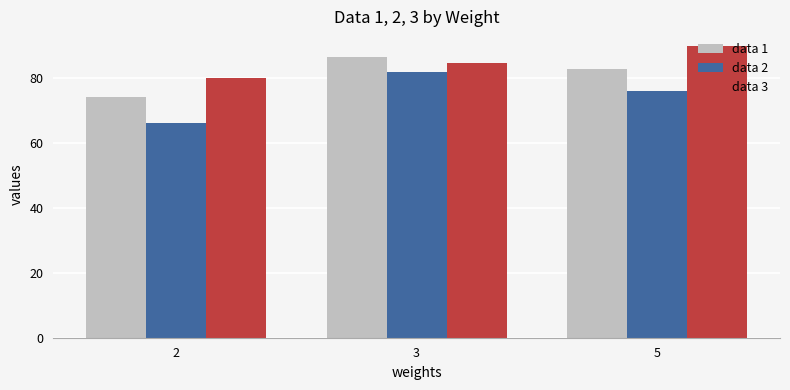

Reading right to left, list all the values displayed in this chart.

data 1: 83.0	86.7	74.4
data 2: 76.0	82.0	66.4
data 3: 90.0	84.7	80.0